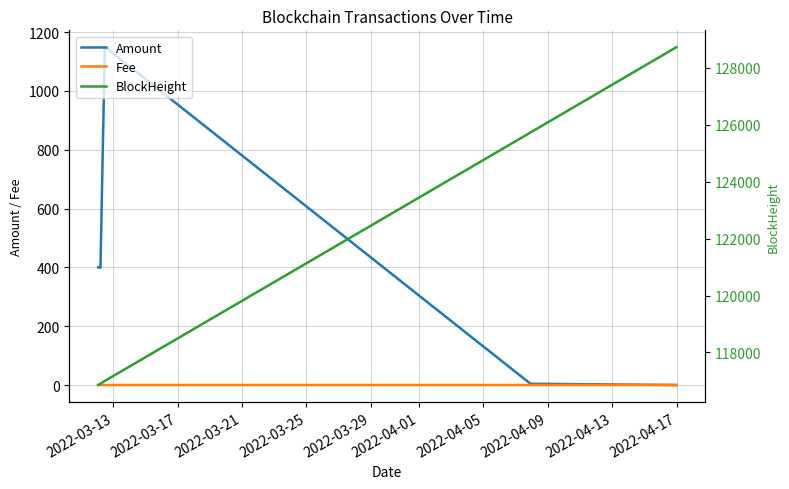

What is the label of the 6th point from the right?

2022-03-17